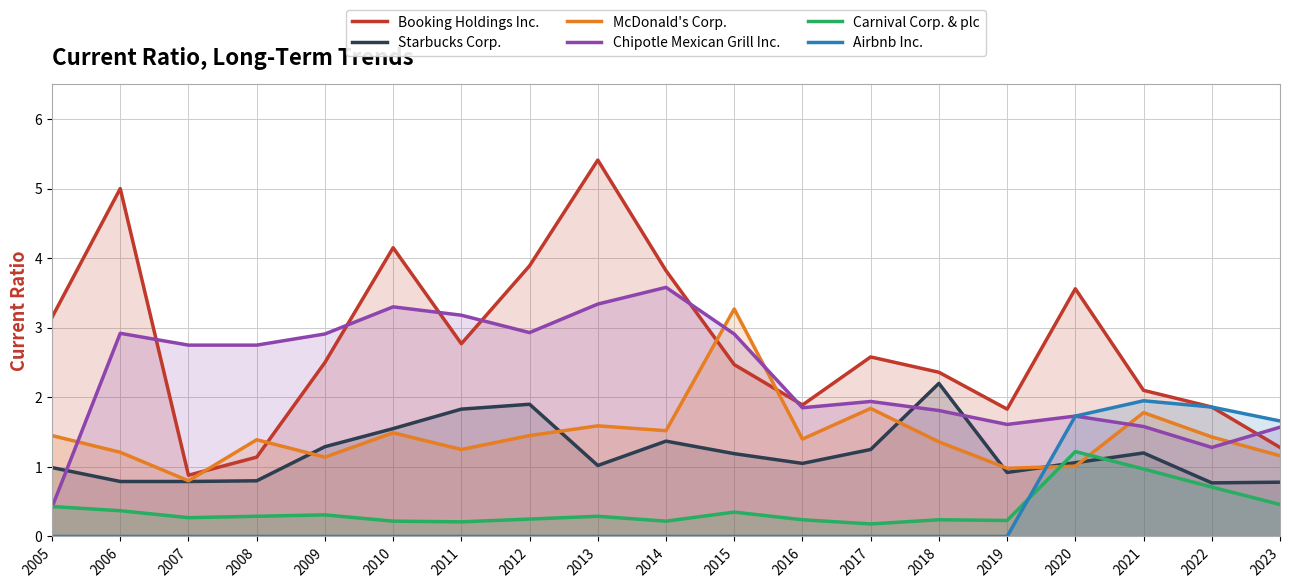

At how many categories does at least one series exceed 4?

3